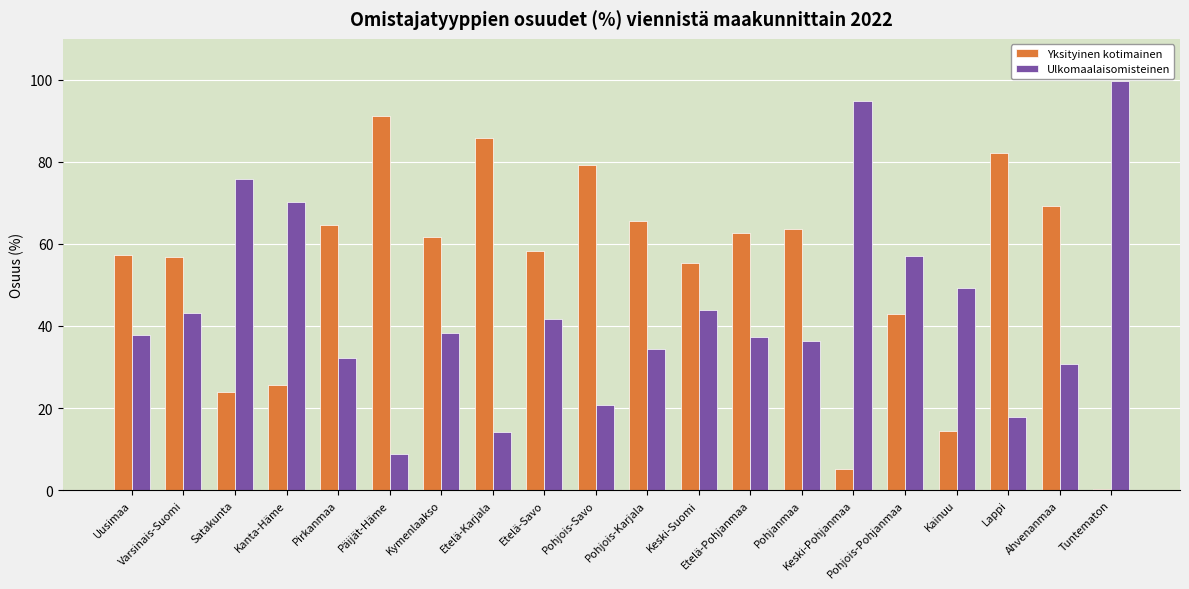

What is the maximum value for Ulkomaalaisomisteinen?

99.7